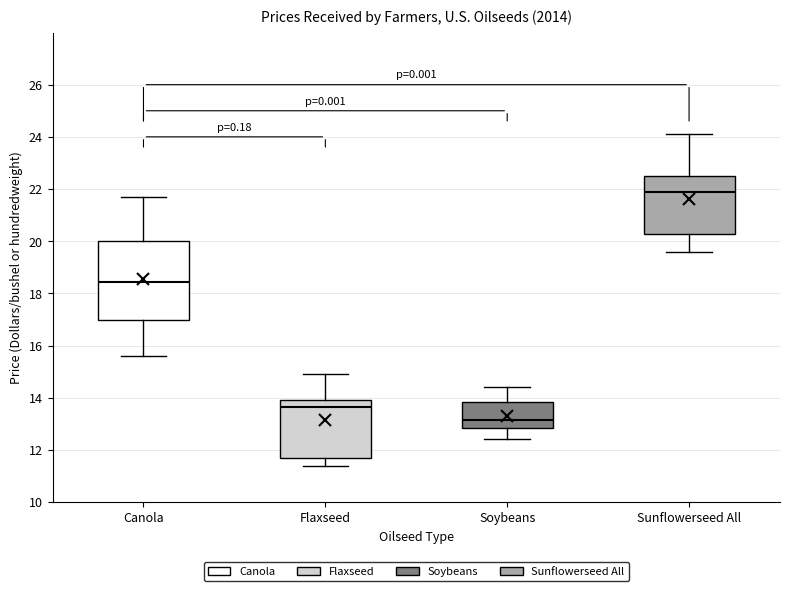

Which box's median line is the highest?

Sunflowerseed All